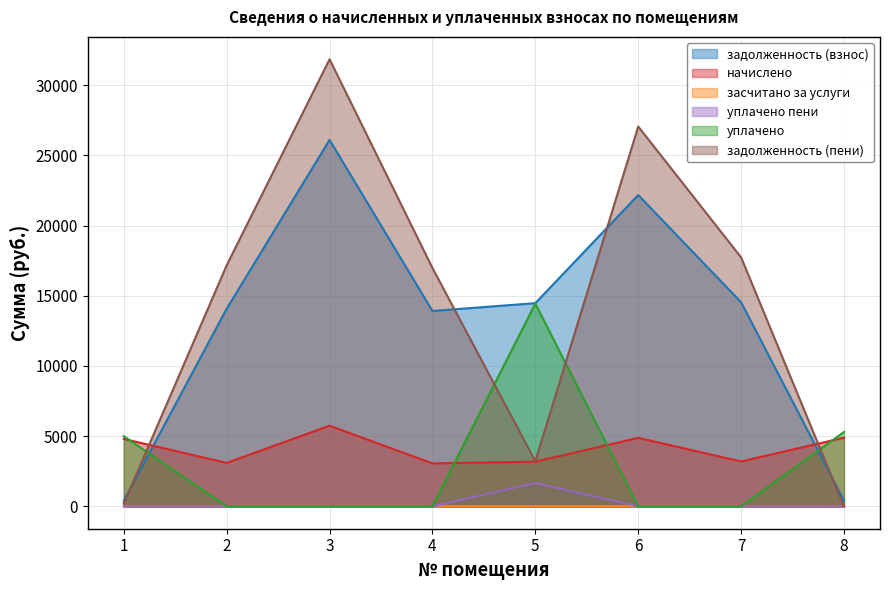

Which series has the widest spread of values?

задолженность (пени)